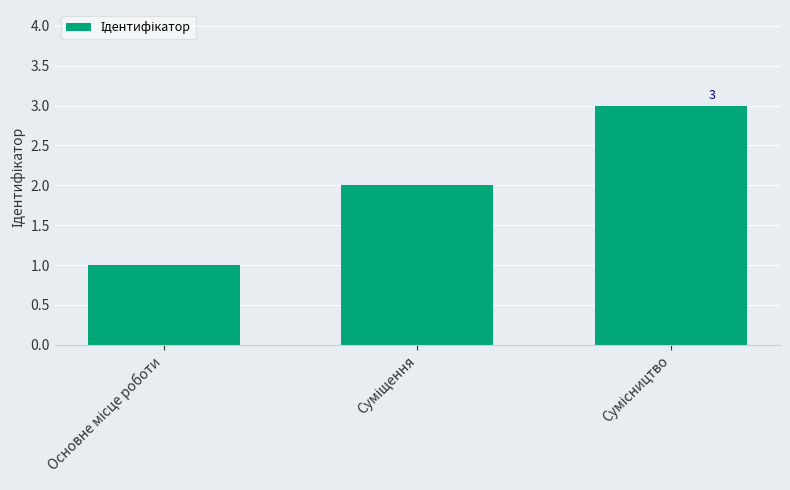

What is the sum of all values?

6